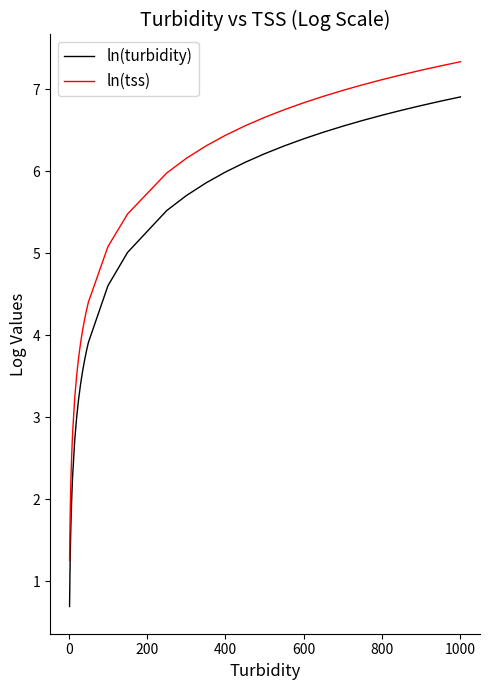

Which series has the largest total across all categories?

ln(tss)